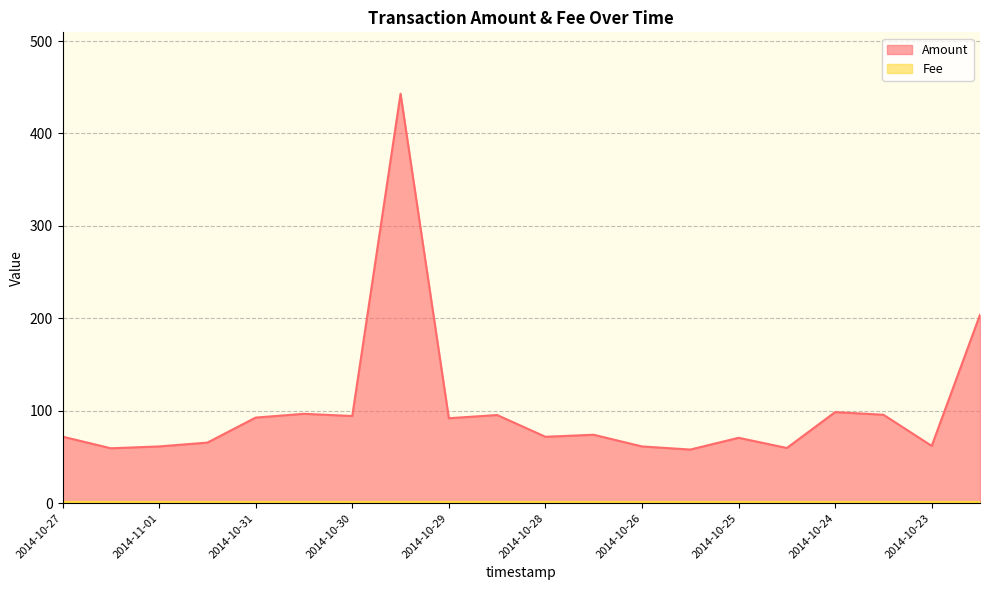

Which series has the widest spread of values?

Amount